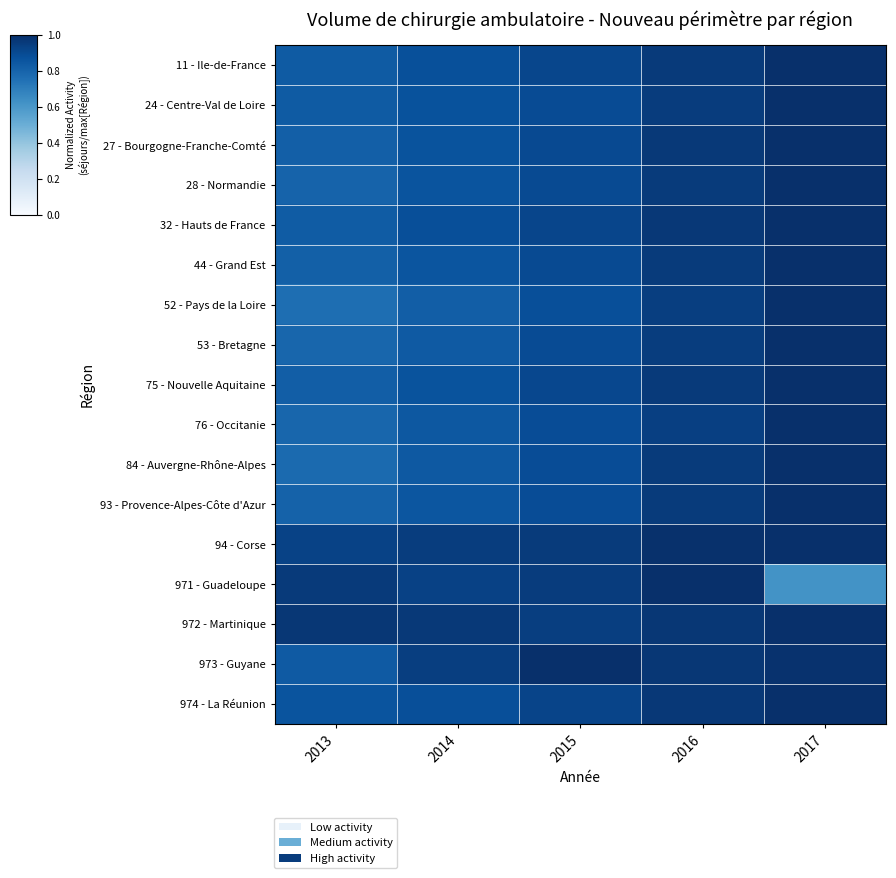

Reading left to right, extract all data points from this chart.

11 - Ile-de-France: 2013=0.8	2014=0.9	2015=0.9	2016=1.0	2017=1.0
24 - Centre-Val de Loire: 2013=0.8	2014=0.9	2015=0.9	2016=1.0	2017=1.0
27 - Bourgogne-Franche-Comté: 2013=0.8	2014=0.9	2015=0.9	2016=1.0	2017=1.0
28 - Normandie: 2013=0.8	2014=0.9	2015=0.9	2016=1.0	2017=1.0
32 - Hauts de France: 2013=0.8	2014=0.9	2015=0.9	2016=1.0	2017=1.0
44 - Grand Est: 2013=0.8	2014=0.9	2015=0.9	2016=1.0	2017=1.0
52 - Pays de la Loire: 2013=0.8	2014=0.8	2015=0.9	2016=0.9	2017=1.0
53 - Bretagne: 2013=0.8	2014=0.8	2015=0.9	2016=0.9	2017=1.0
75 - Nouvelle Aquitaine: 2013=0.8	2014=0.9	2015=0.9	2016=1.0	2017=1.0
76 - Occitanie: 2013=0.8	2014=0.8	2015=0.9	2016=0.9	2017=1.0
84 - Auvergne-Rhône-Alpes: 2013=0.8	2014=0.8	2015=0.9	2016=1.0	2017=1.0
93 - Provence-Alpes-Côte d'Azur: 2013=0.8	2014=0.9	2015=0.9	2016=1.0	2017=1.0
94 - Corse: 2013=0.9	2014=0.9	2015=1.0	2016=1.0	2017=1.0
971 - Guadeloupe: 2013=1.0	2014=0.9	2015=1.0	2016=1.0	2017=0.6
972 - Martinique: 2013=1.0	2014=1.0	2015=0.9	2016=1.0	2017=1.0
973 - Guyane: 2013=0.8	2014=0.9	2015=1.0	2016=1.0	2017=1.0
974 - La Réunion: 2013=0.9	2014=0.9	2015=0.9	2016=1.0	2017=1.0